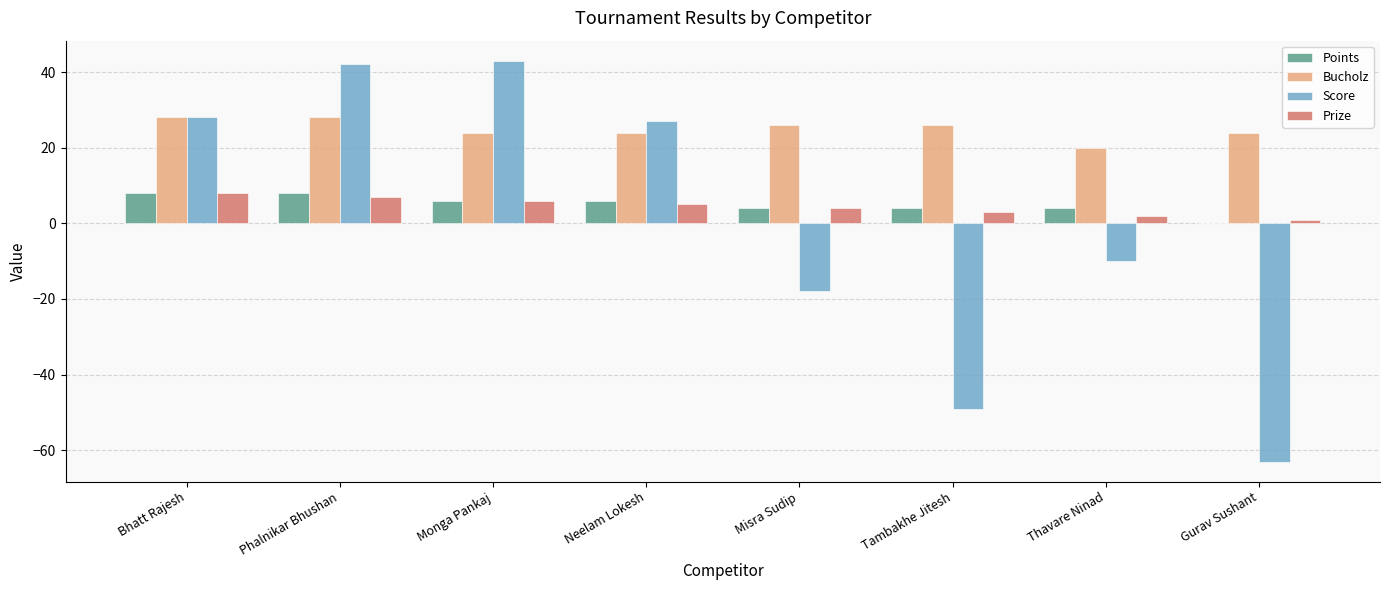

True or false: Score has a value of -10 at Thavare Ninad.

True